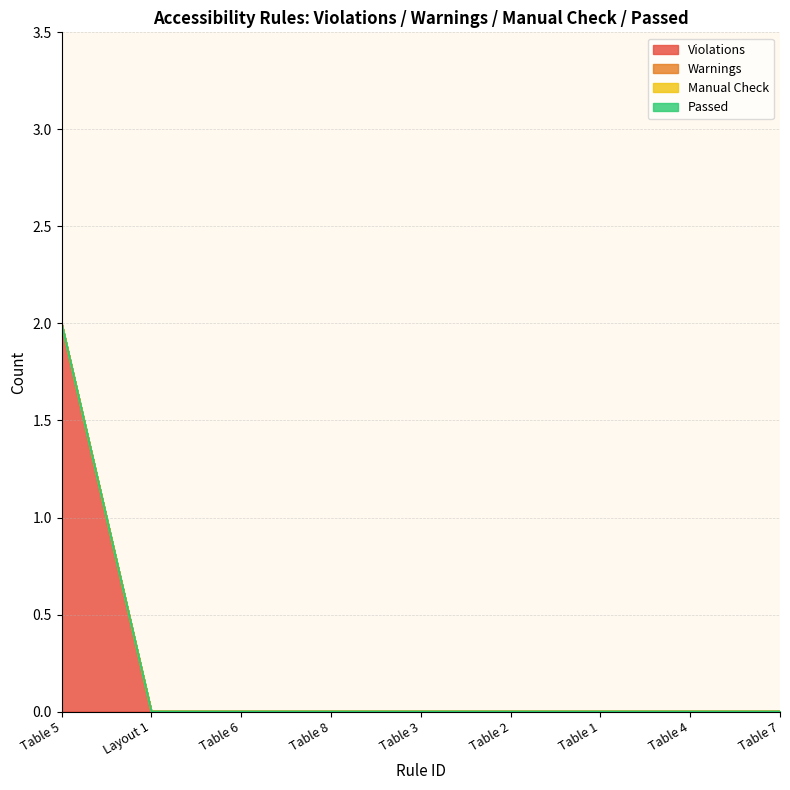

Reading left to right, extract all data points from this chart.

Passed: 0	0	0	0	0	0	0	0	0
Manual Check: 0	0	0	0	0	0	0	0	0
Warnings: 0	0	0	0	0	0	0	0	0
Violations: 2	0	0	0	0	0	0	0	0